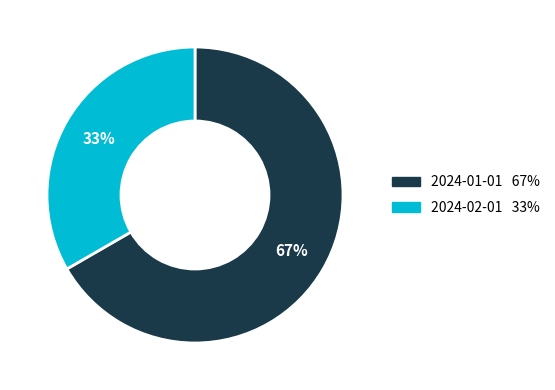

Rank the categories by value from highest to lowest.

2024-01-01, 2024-02-01